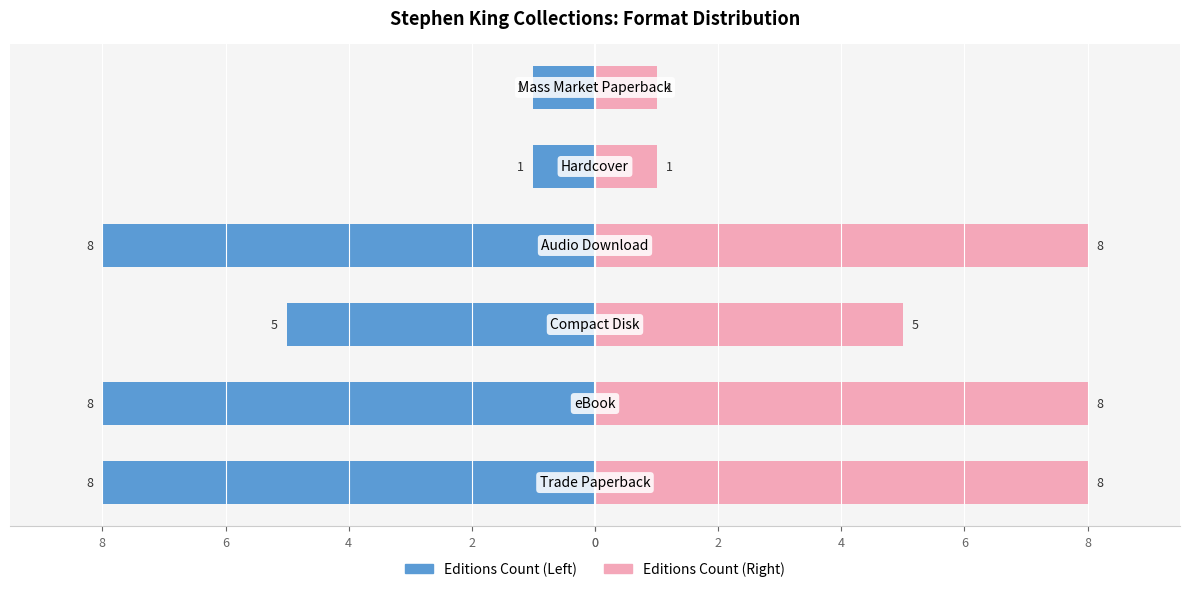

What is the highest value of the Editions Count (Right) series?

8